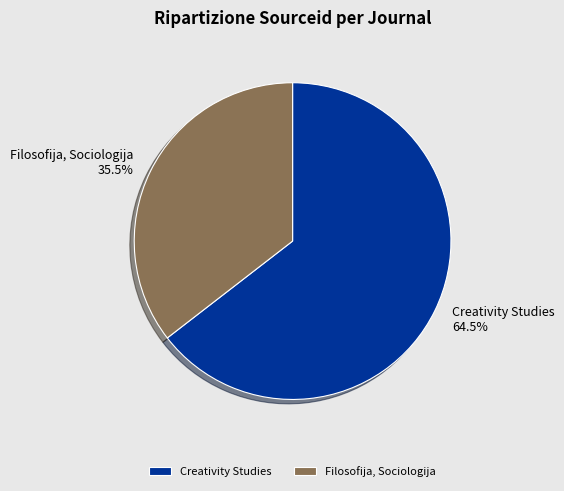

Which category accounts for the majority?

Creativity Studies